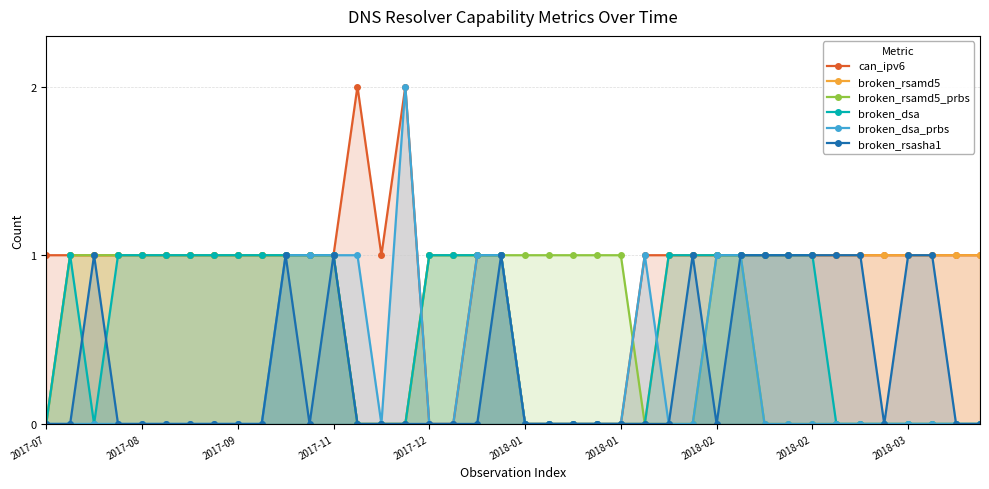

What is the maximum value shown in the chart?

2